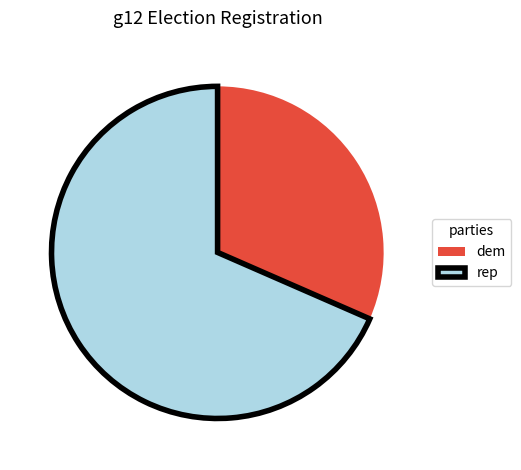

Combined, do rep and dem account for over 50%?

Yes